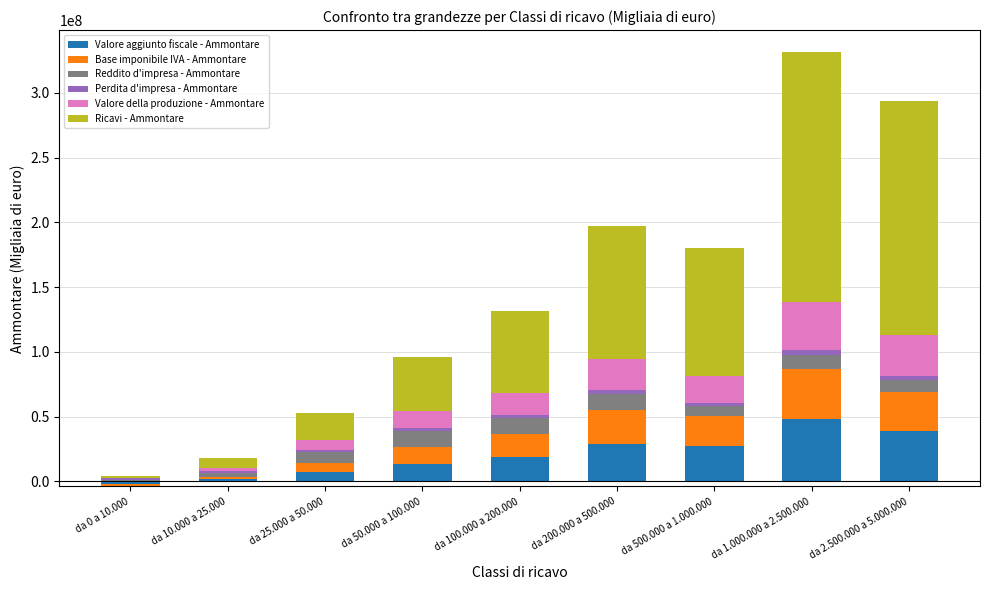

What is the label of the 2nd bar from the right?

da 1.000.000 a 2.500.000